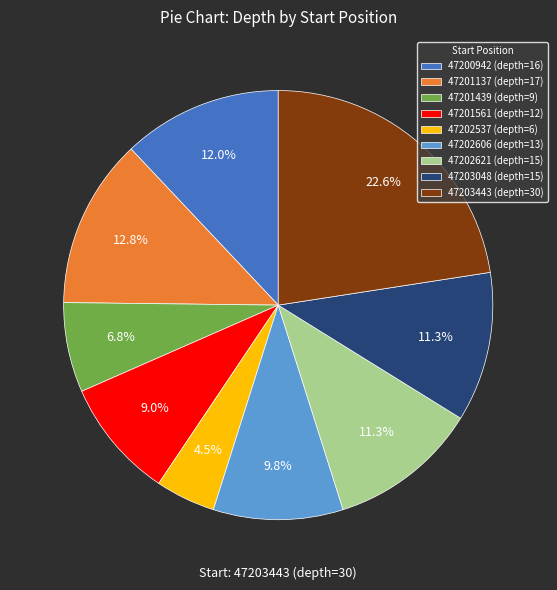

What percentage is the 47201439 slice, to the nearest percent?

7%